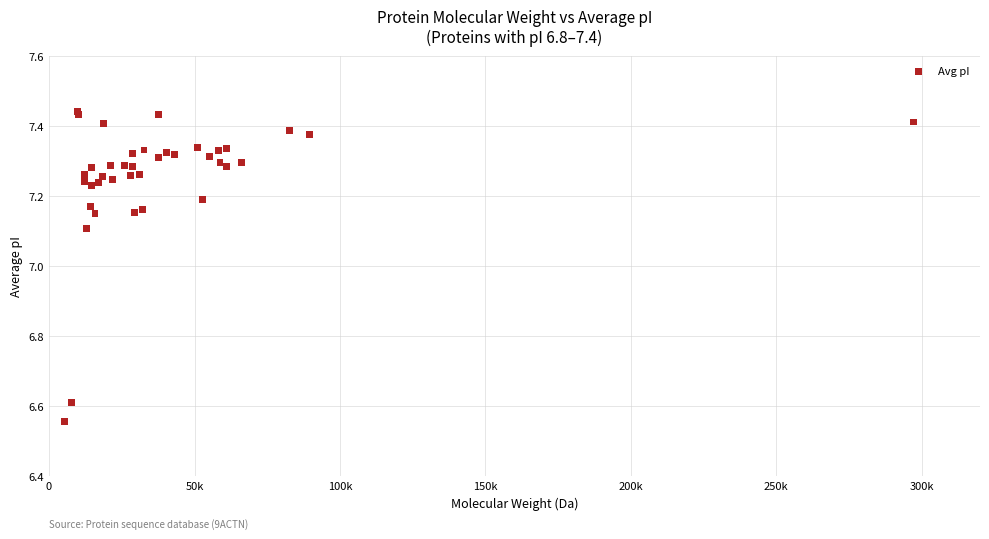

What Y value in the scatter plot is closest to 7?

7.1